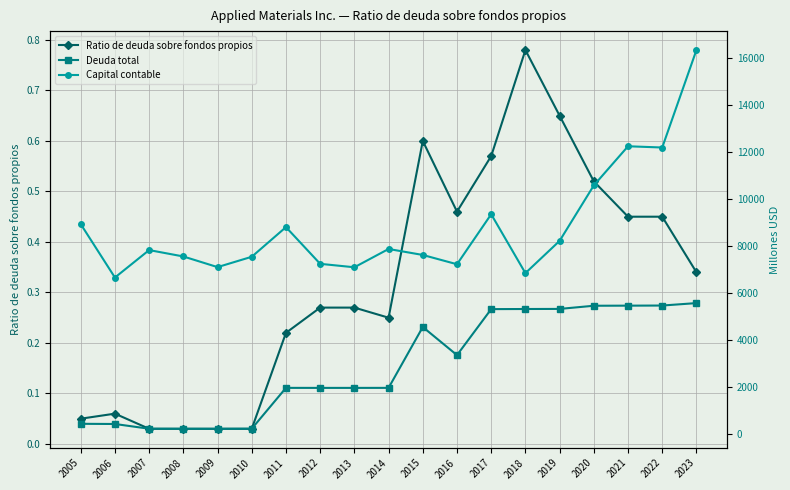

What is the value of the Capital contable point at the 18th from the left?

12194.0